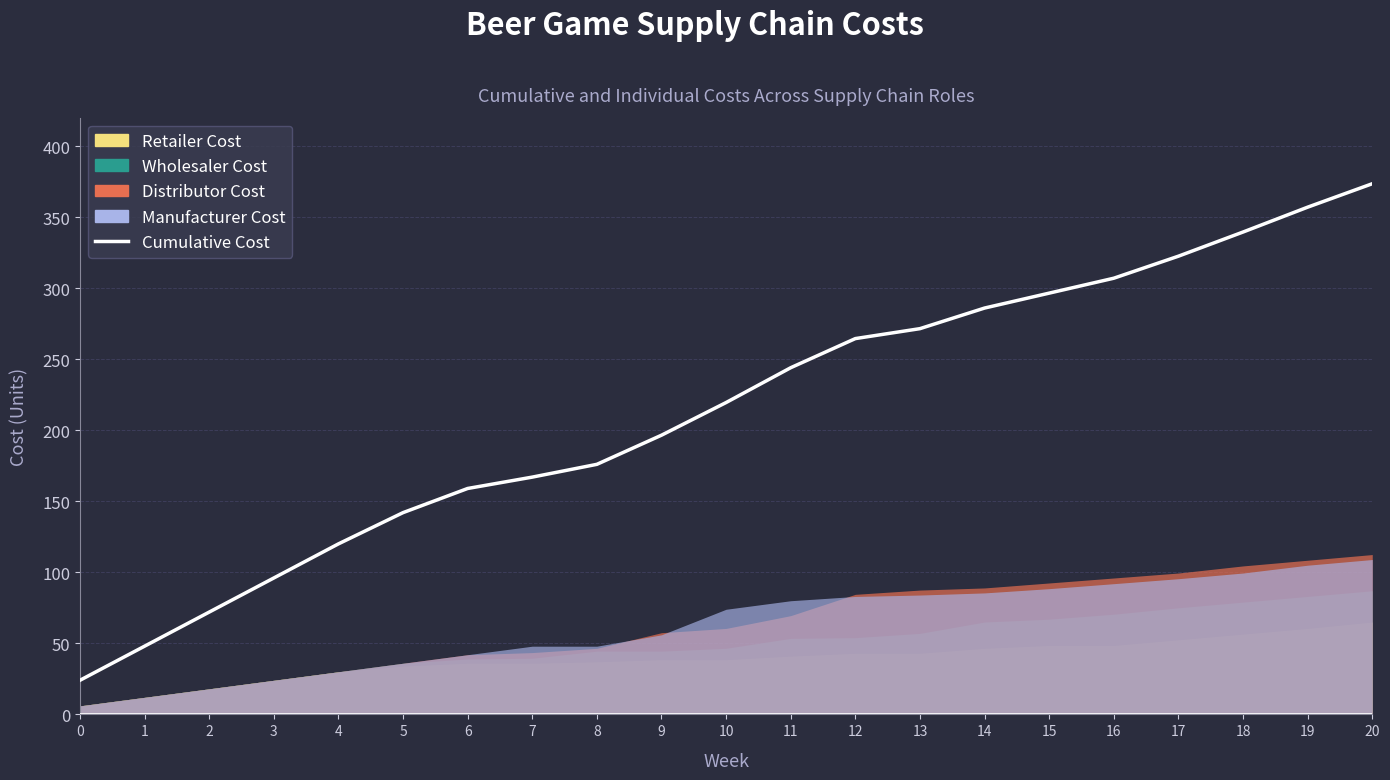

Read the value at 4.

120.0